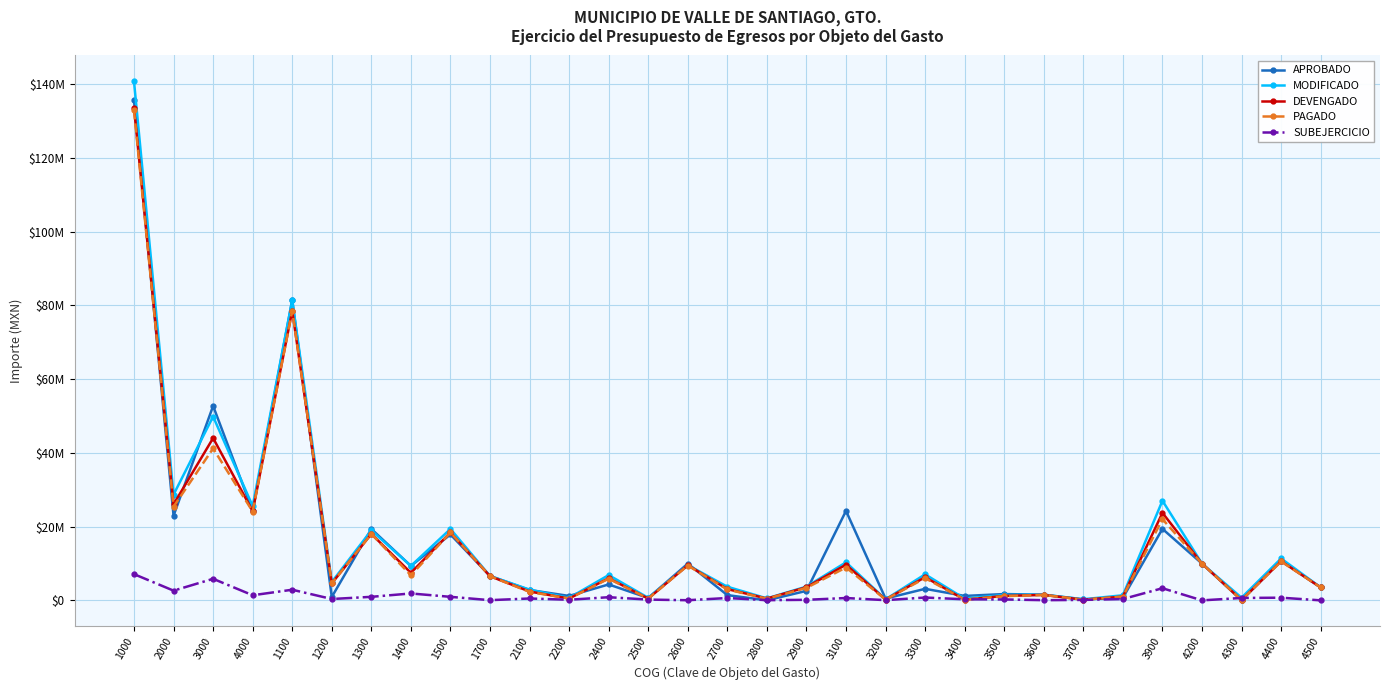

Rank the categories by SUBEJERCICIO value from highest to lowest.

1000, 3000, 3900, 1100, 2000, 1400, 4000, 1300, 1500, 2400, 3300, 4400, 4300, 2700, 3100, 2100, 1200, 3800, 3400, 3500, 2500, 2200, 2900, 3700, 3200, 1700, 2800, 3600, 2600, 4500, 4200